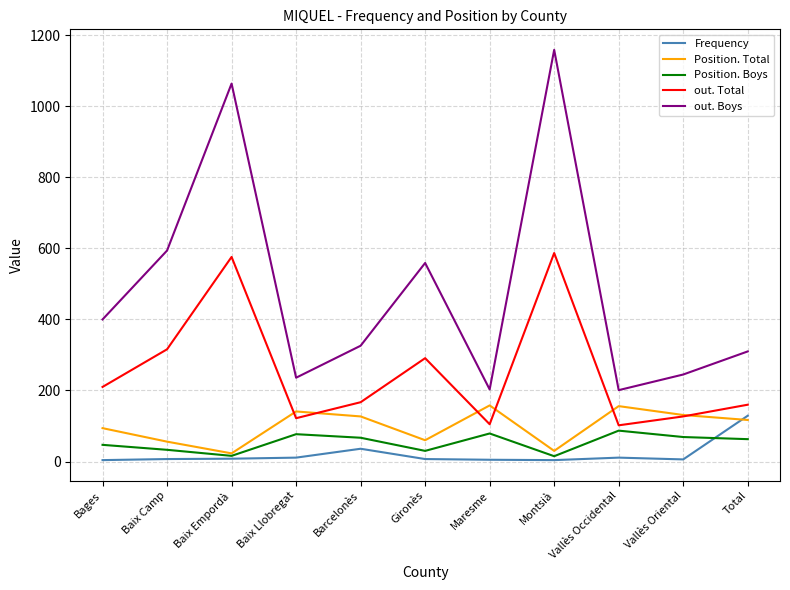

At which category is the sum across all series the highest?

Montsià